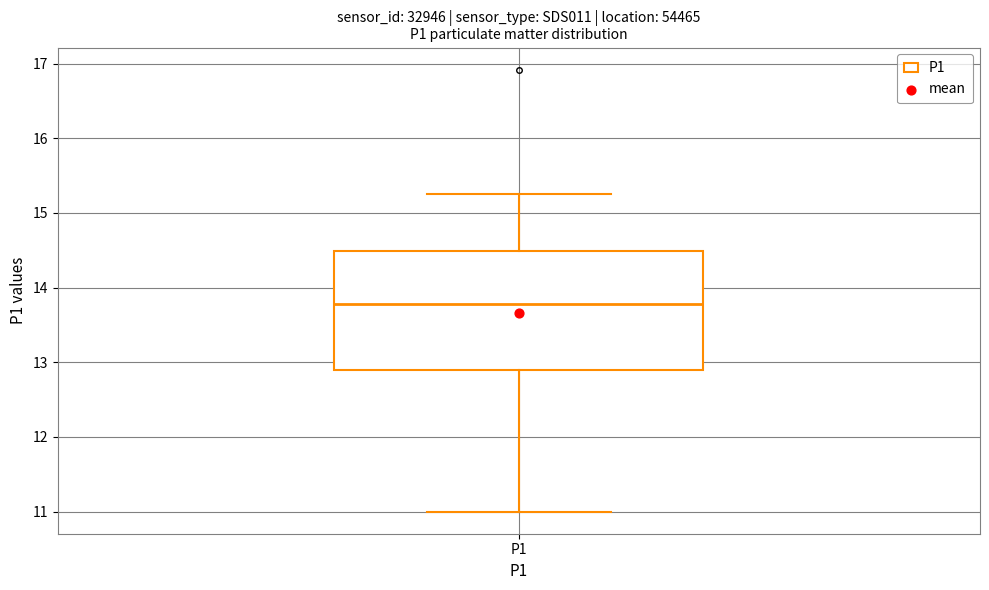

Where is the lower edge of the box for P1 on the y-axis? The values are not printed on the chart, so give them approximately, as read against the axis.

12.9